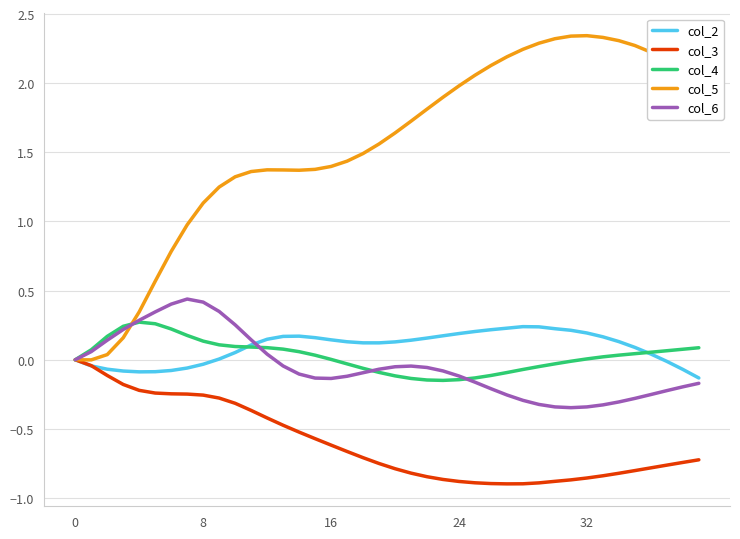

Which series has the largest total across all categories?

col_5